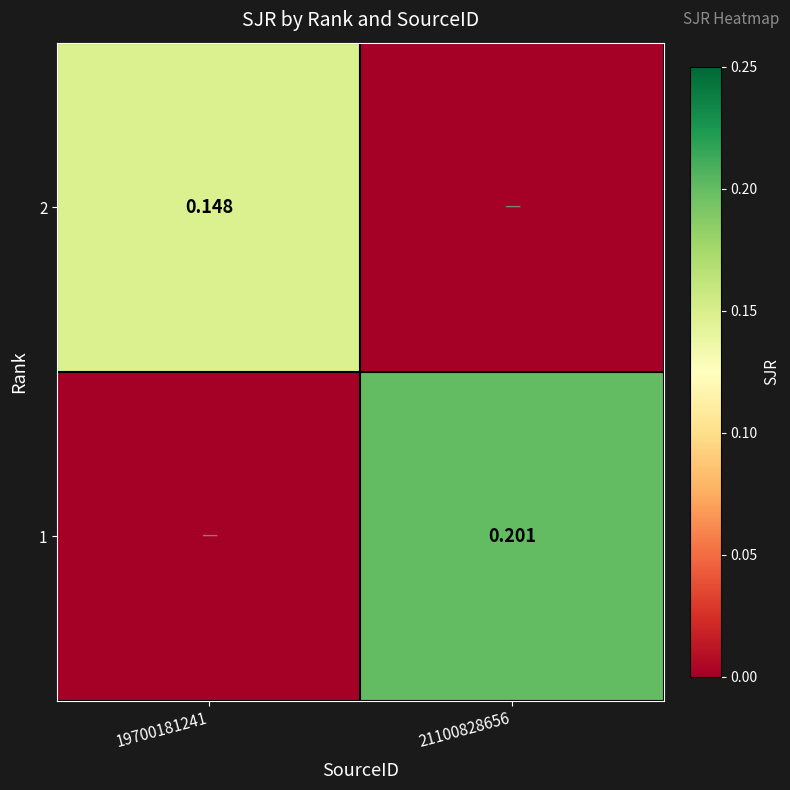

Is the value of 1 at 21100828656 greater than the value of 2 at 19700181241?

Yes